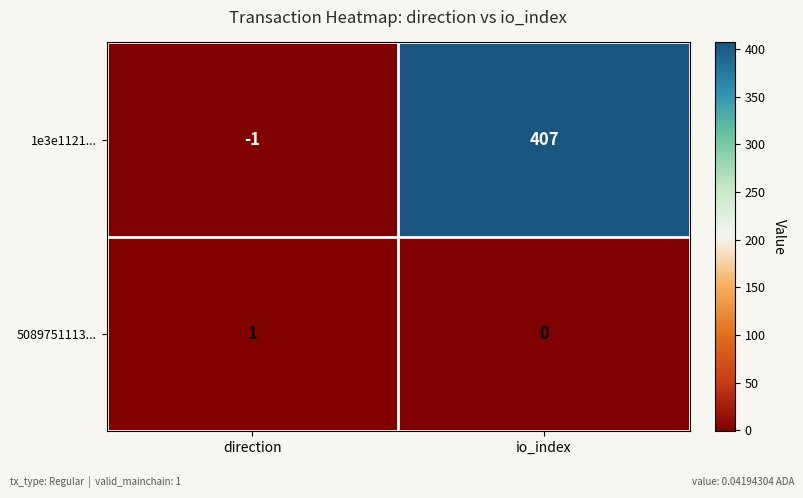

Where is 1e3e1121... nearest to the value 203?

direction